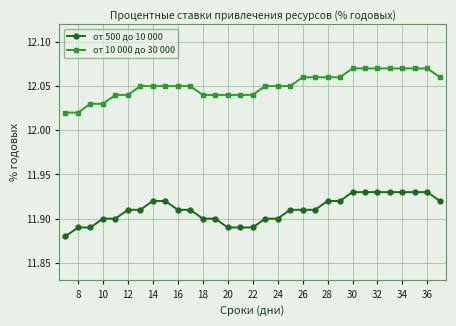

True or false: от 10 000 до 30 000 and от 500 до 10 000 intersect in this chart.

False